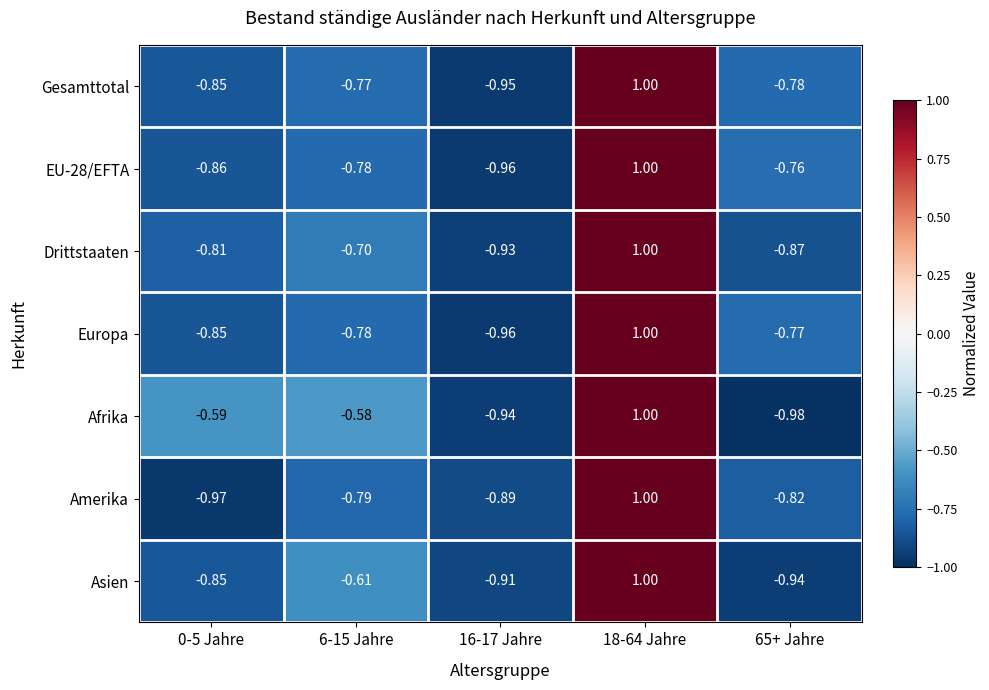

Which label corresponds to the smallest value in the chart?

65+ Jahre